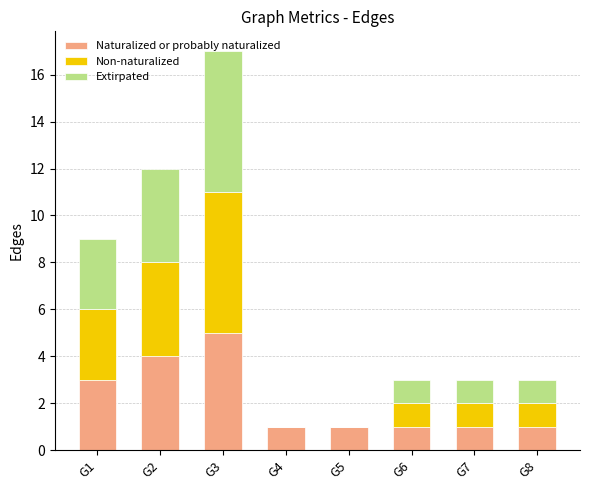

At which category is the sum across all series the highest?

G3